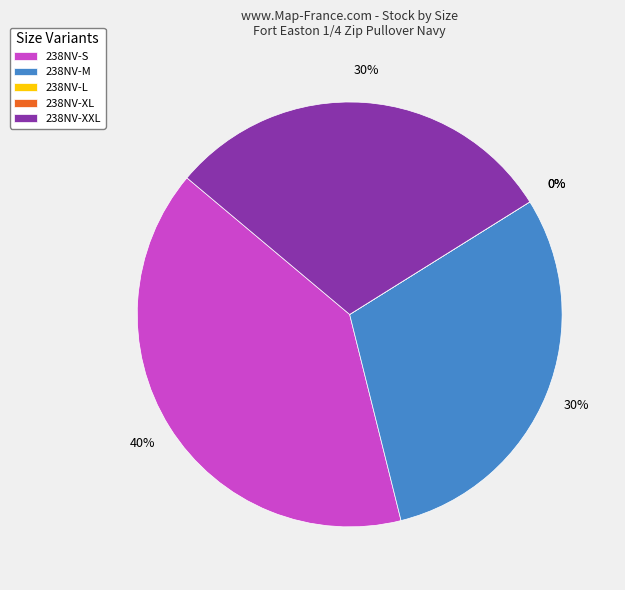

Combined, do 238NV-L and 238NV-M account for over 50%?

No